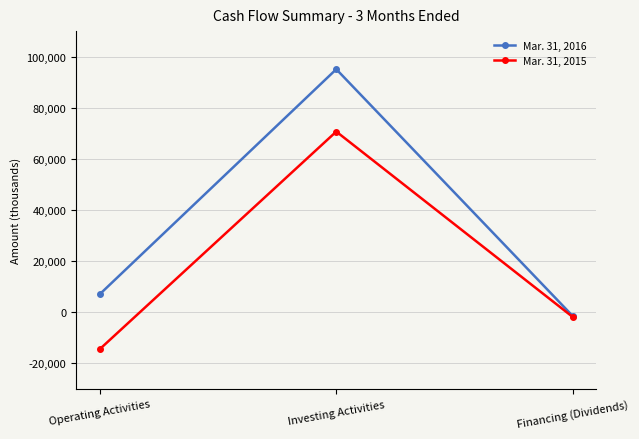

Reading left to right, list all the values displayed in this chart.

Mar. 31, 2016: Operating Activities=7052	Investing Activities=95088	Financing (Dividends)=-1512
Mar. 31, 2015: Operating Activities=-14433	Investing Activities=70694	Financing (Dividends)=-1871